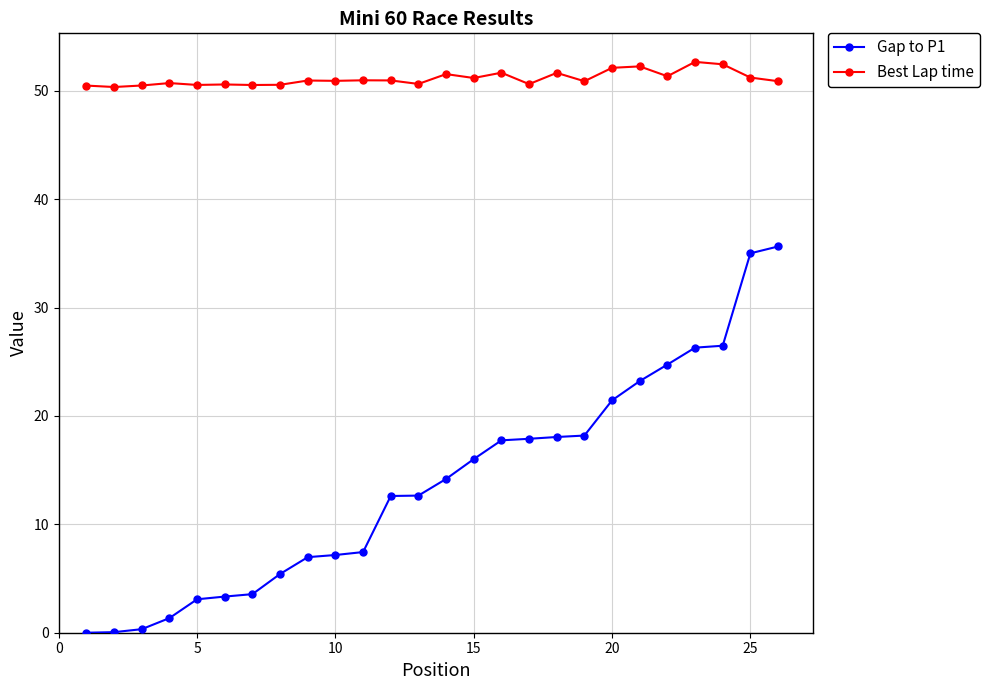

Which series has the widest spread of values?

Gap to P1